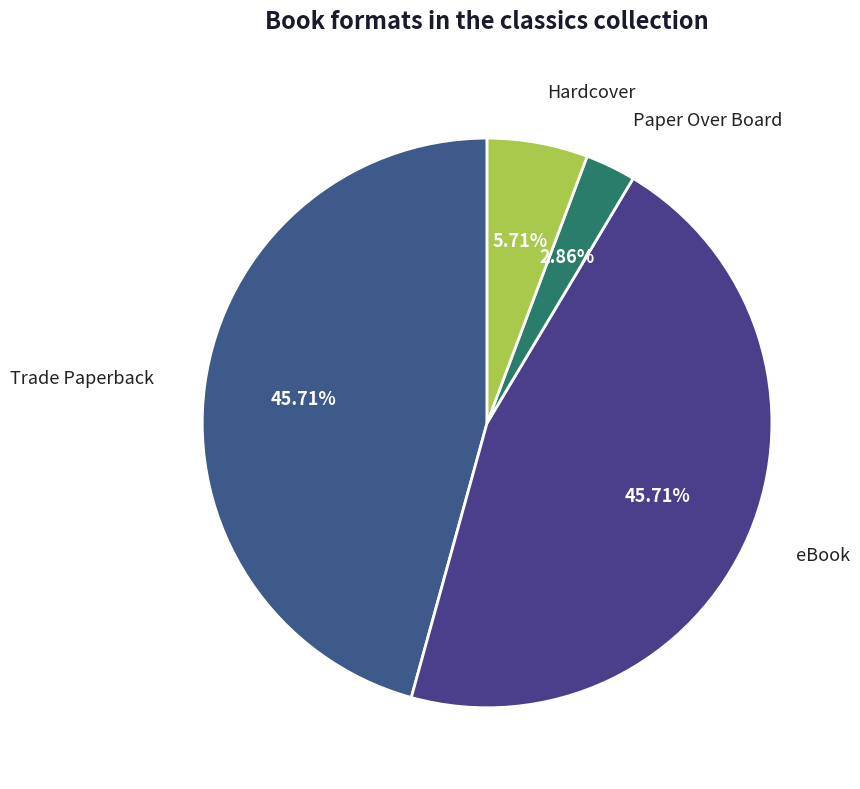

Is the sum of Trade Paperback and eBook greater than half?

Yes